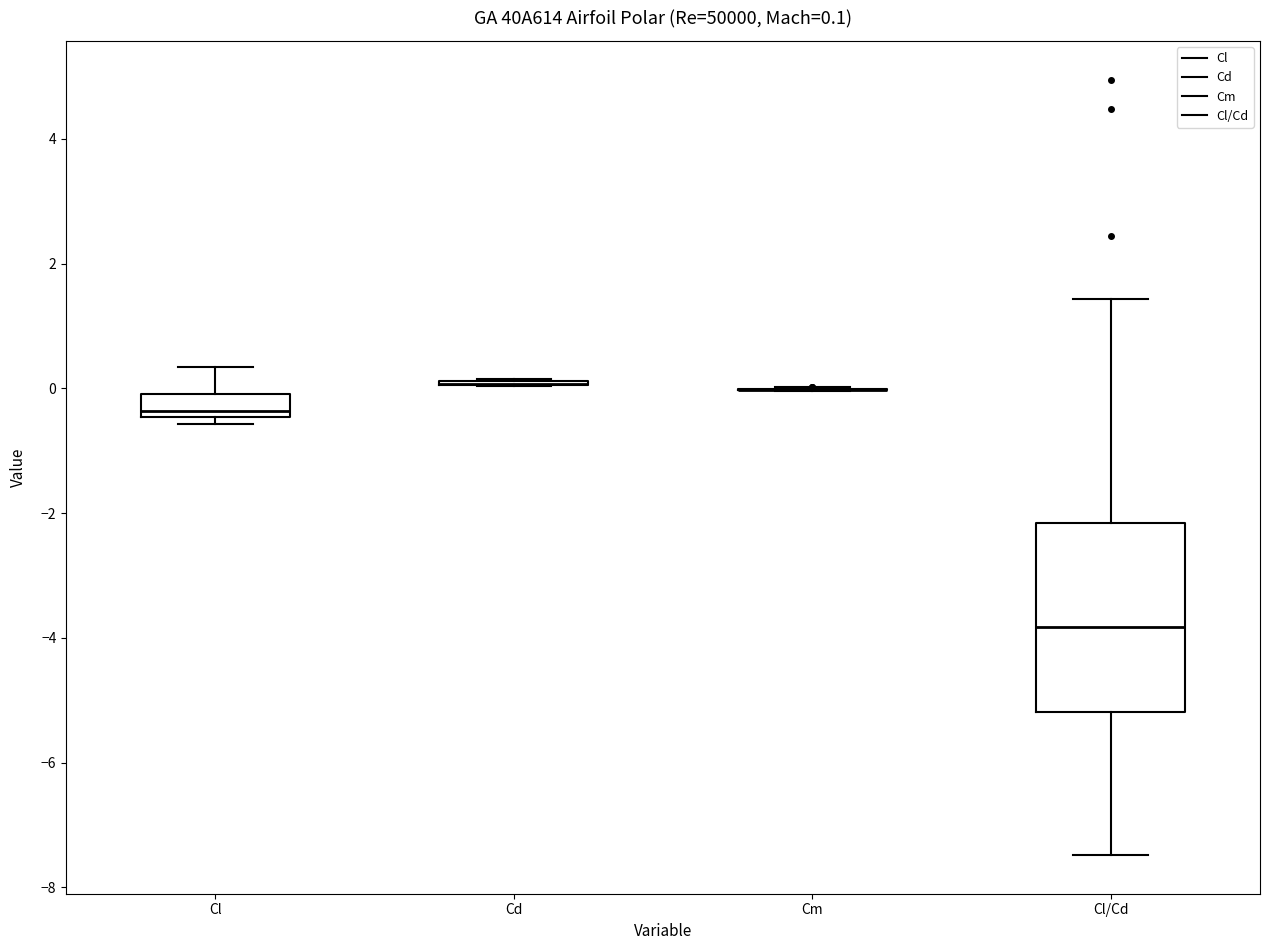

Which box is the tallest, from its lower edge to its upper edge?

Cl/Cd